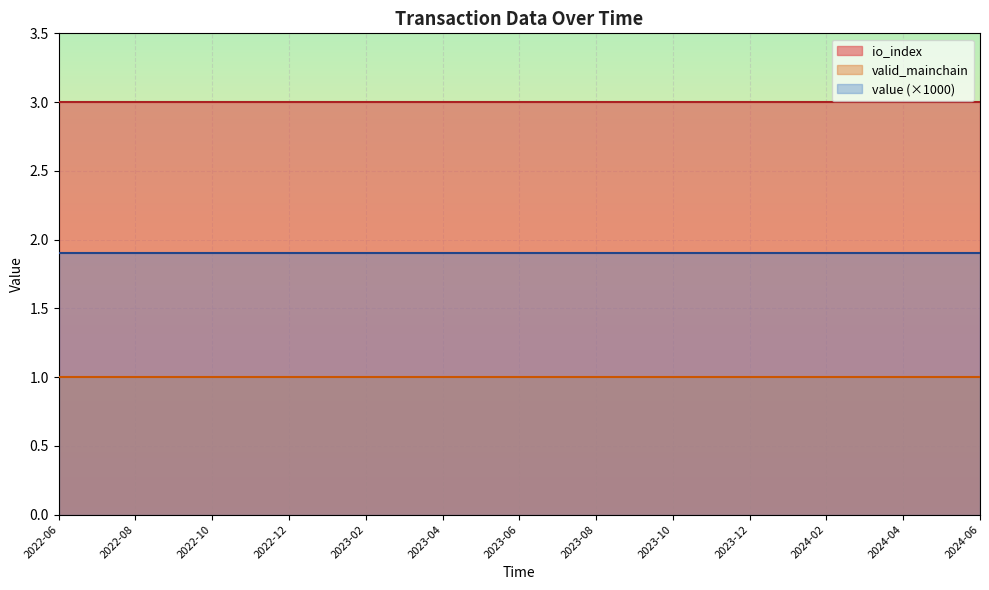

True or false: io_index and valid_mainchain intersect in this chart.

False